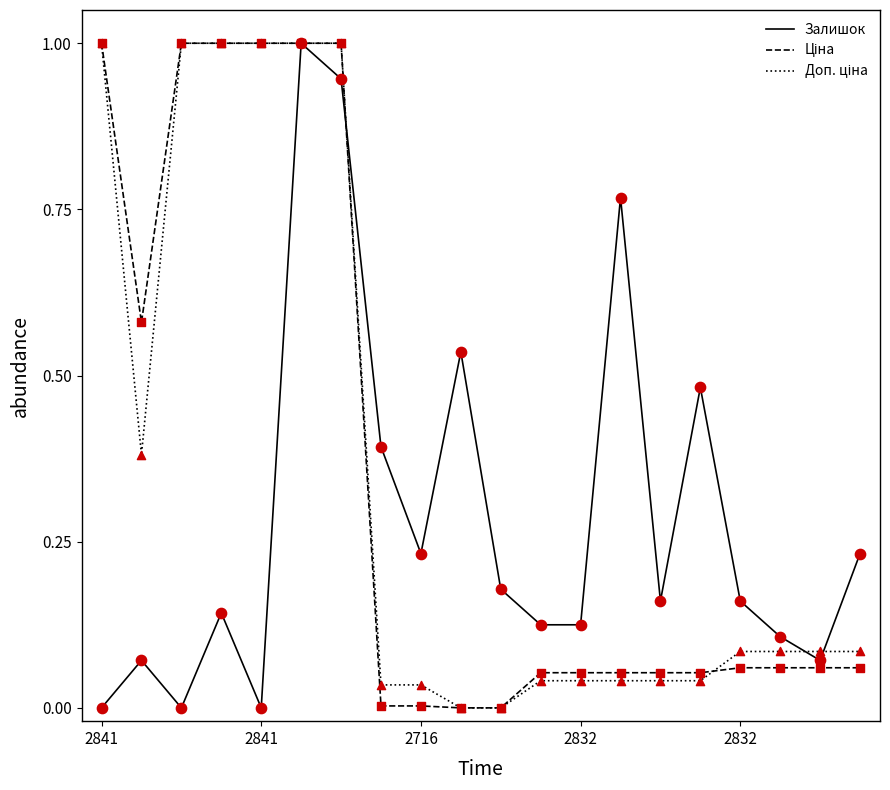

What is the highest value of the Залишок series?

1.0